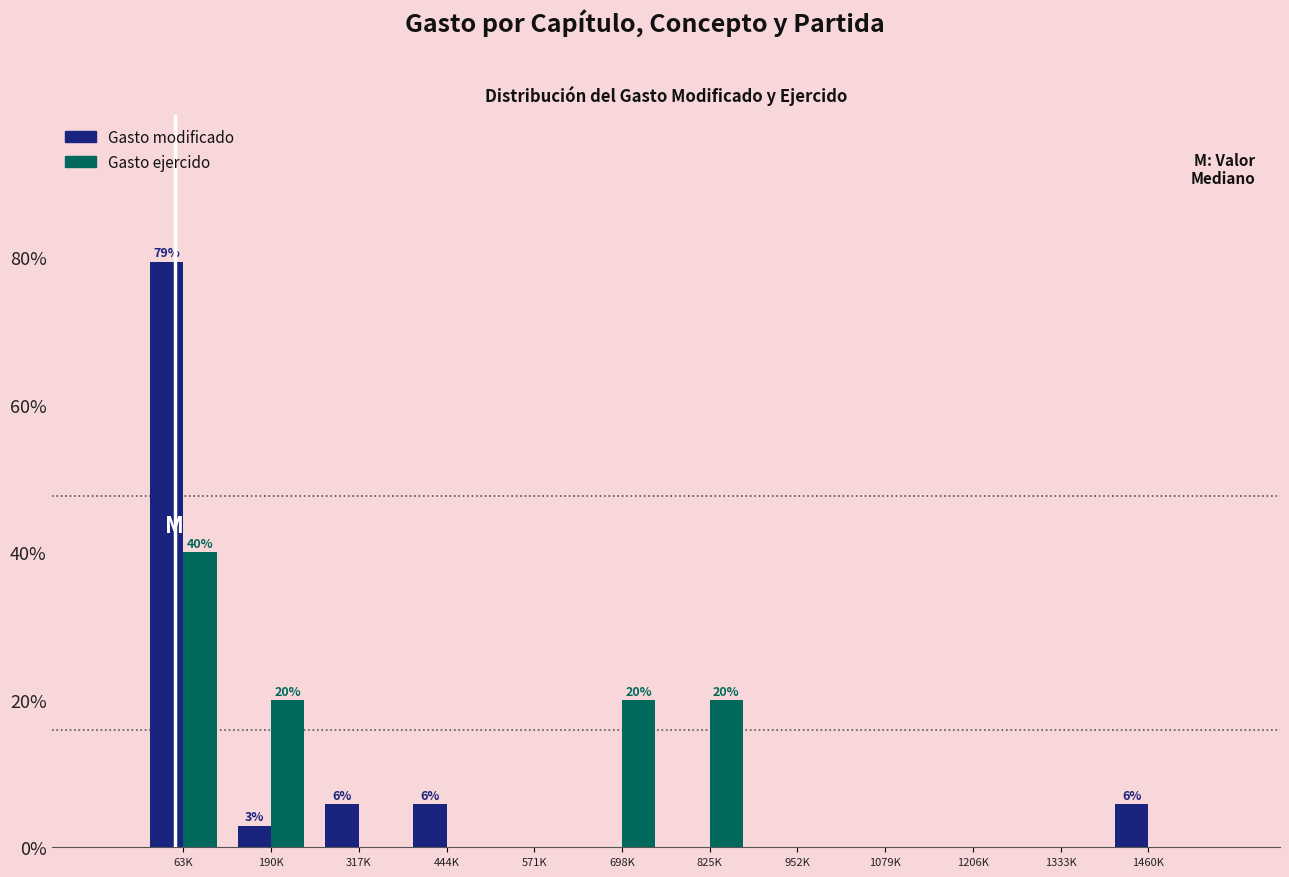

Reading left to right, extract all data points from this chart.

Gasto modificado: 63K=79.4	190K=2.9	317K=5.9	444K=5.9	571K=0.0	698K=0.0	825K=0.0	952K=0.0	1079K=0.0	1206K=0.0	1333K=0.0	1460K=5.9
Gasto ejercido: 63K=40.0	190K=20.0	317K=0.0	444K=0.0	571K=0.0	698K=20.0	825K=20.0	952K=0.0	1079K=0.0	1206K=0.0	1333K=0.0	1460K=0.0